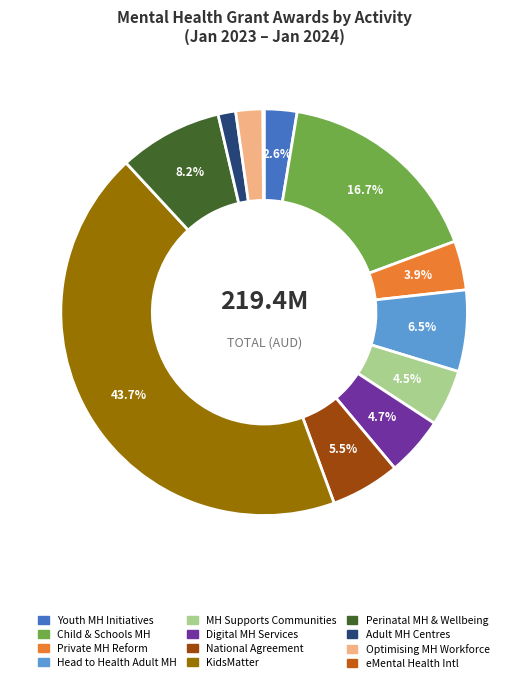

Combined, do Digital MH Services and Adult MH Centres account for over 50%?

No